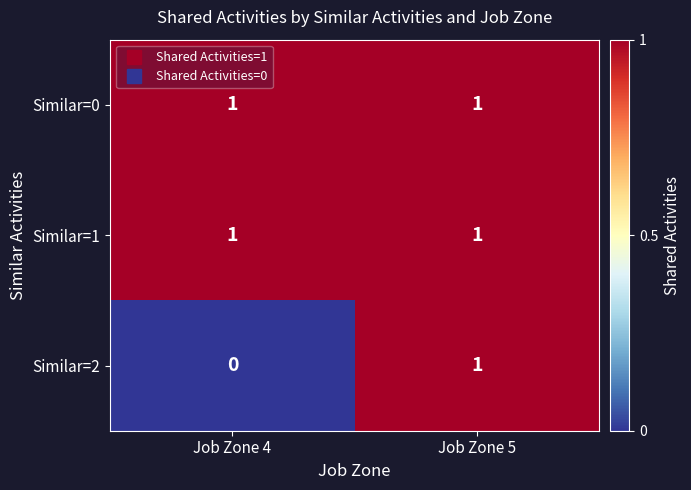

What is the spread (max minus min) of values at Job Zone 4?

1